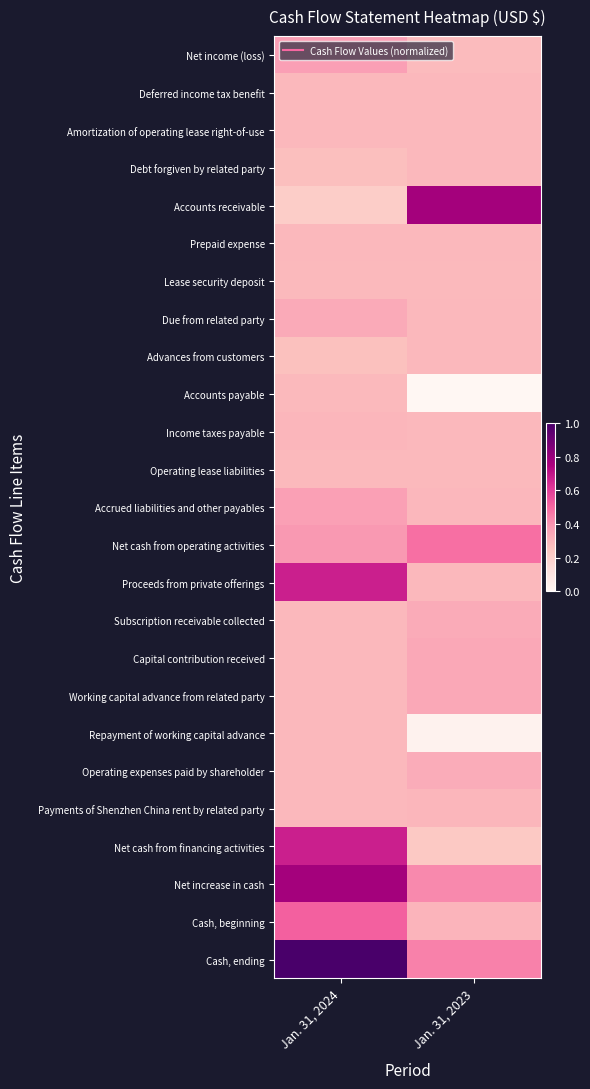

Reading left to right, list all the values displayed in this chart.

Net income (loss): Jan. 31, 2024=0.4	Jan. 31, 2023=0.3
Deferred income tax benefit: Jan. 31, 2024=0.3	Jan. 31, 2023=0.3
Amortization of operating lease right-of-use: Jan. 31, 2024=0.3	Jan. 31, 2023=0.3
Debt forgiven by related party: Jan. 31, 2024=0.3	Jan. 31, 2023=0.3
Accounts receivable: Jan. 31, 2024=0.2	Jan. 31, 2023=0.8
Prepaid expense: Jan. 31, 2024=0.3	Jan. 31, 2023=0.3
Lease security deposit: Jan. 31, 2024=0.3	Jan. 31, 2023=0.3
Due from related party: Jan. 31, 2024=0.3	Jan. 31, 2023=0.3
Advances from customers: Jan. 31, 2024=0.3	Jan. 31, 2023=0.3
Accounts payable: Jan. 31, 2024=0.3	Jan. 31, 2023=0.0
Income taxes payable: Jan. 31, 2024=0.3	Jan. 31, 2023=0.3
Operating lease liabilities: Jan. 31, 2024=0.3	Jan. 31, 2023=0.3
Accrued liabilities and other payables: Jan. 31, 2024=0.4	Jan. 31, 2023=0.3
Net cash from operating activities: Jan. 31, 2024=0.4	Jan. 31, 2023=0.5
Proceeds from private offerings: Jan. 31, 2024=0.7	Jan. 31, 2023=0.3
Subscription receivable collected: Jan. 31, 2024=0.3	Jan. 31, 2023=0.3
Capital contribution received: Jan. 31, 2024=0.3	Jan. 31, 2023=0.3
Working capital advance from related party: Jan. 31, 2024=0.3	Jan. 31, 2023=0.3
Repayment of working capital advance: Jan. 31, 2024=0.3	Jan. 31, 2023=0.0
Operating expenses paid by shareholder: Jan. 31, 2024=0.3	Jan. 31, 2023=0.3
Payments of Shenzhen China rent by related party: Jan. 31, 2024=0.3	Jan. 31, 2023=0.3
Net cash from financing activities: Jan. 31, 2024=0.7	Jan. 31, 2023=0.2
Net increase in cash: Jan. 31, 2024=0.8	Jan. 31, 2023=0.4
Cash, beginning: Jan. 31, 2024=0.5	Jan. 31, 2023=0.3
Cash, ending: Jan. 31, 2024=1.0	Jan. 31, 2023=0.4